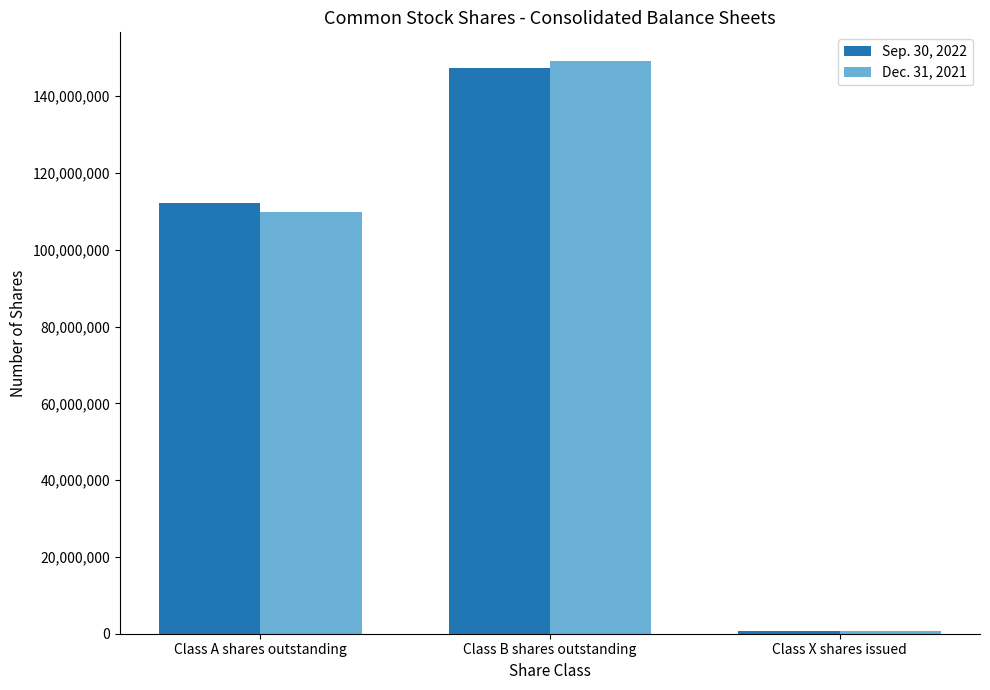

What position from the right is Class A shares outstanding?

3